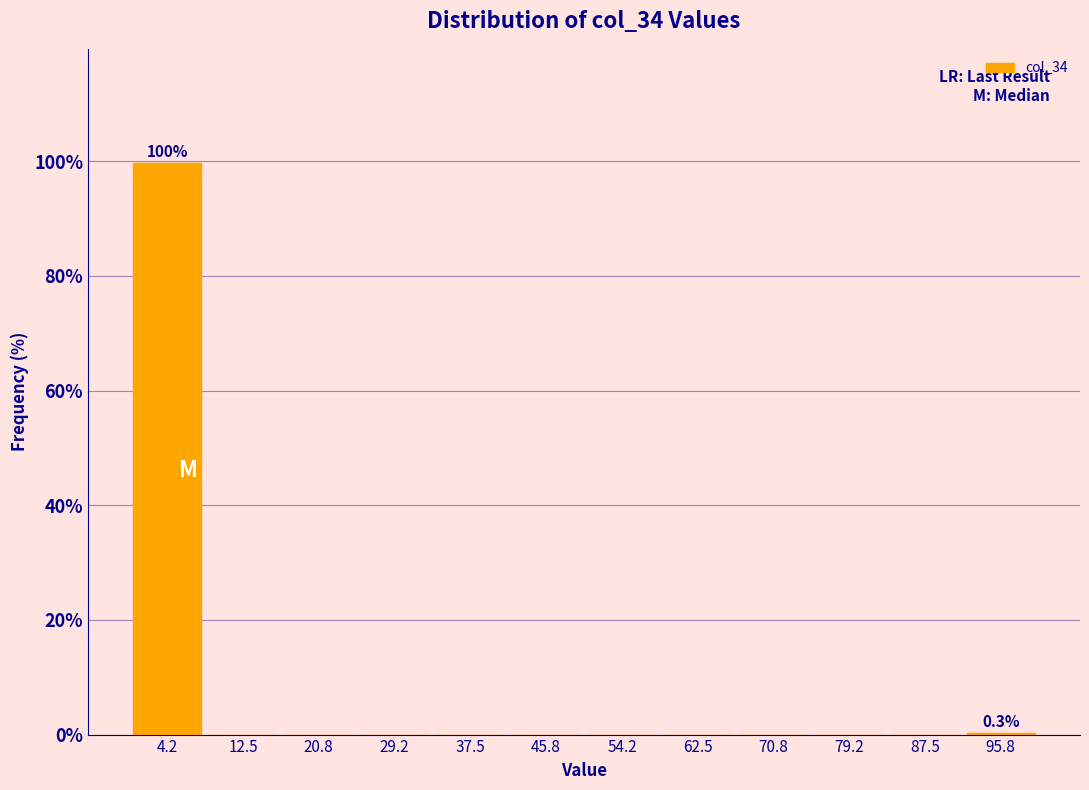

Over which range of the x-axis is the bar tallest?

0 to 8